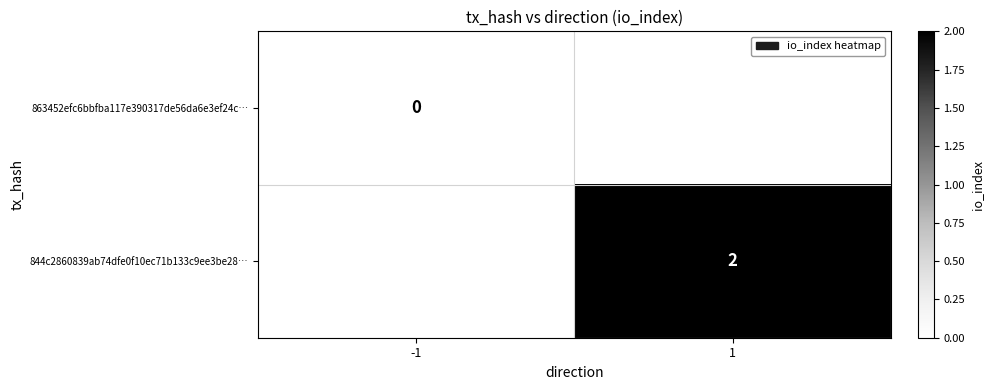

Which label corresponds to the largest value in the chart?

1